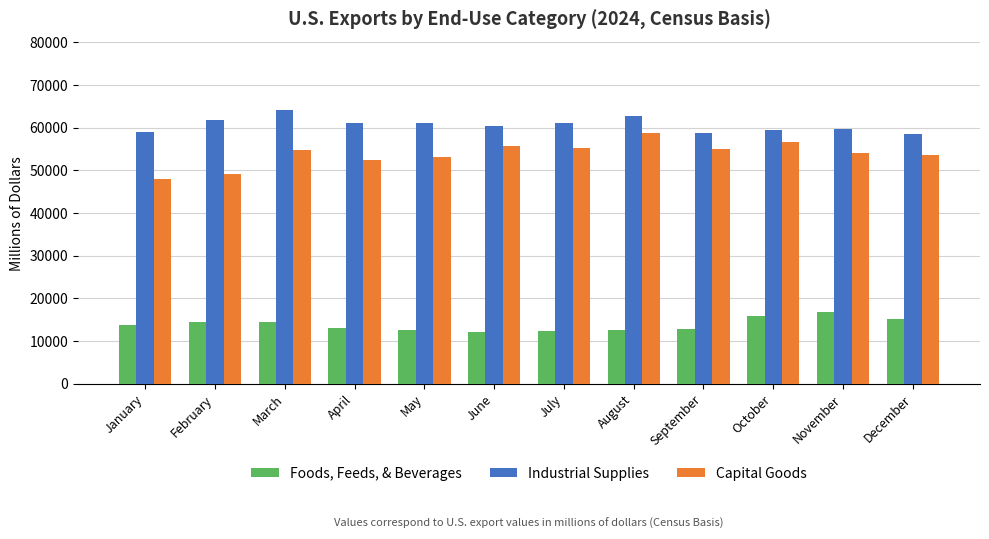

What is the value of the Foods, Feeds, & Beverages bar at the 3rd from the left?

14401